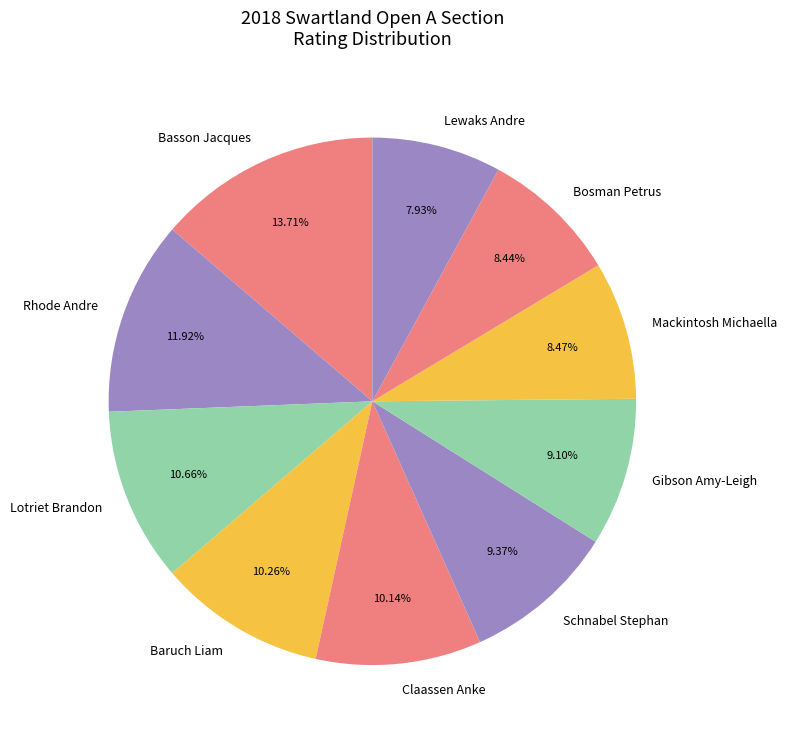

What is the ratio of the value at Rhode Andre to the value at Mackintosh Michaella?

1.4